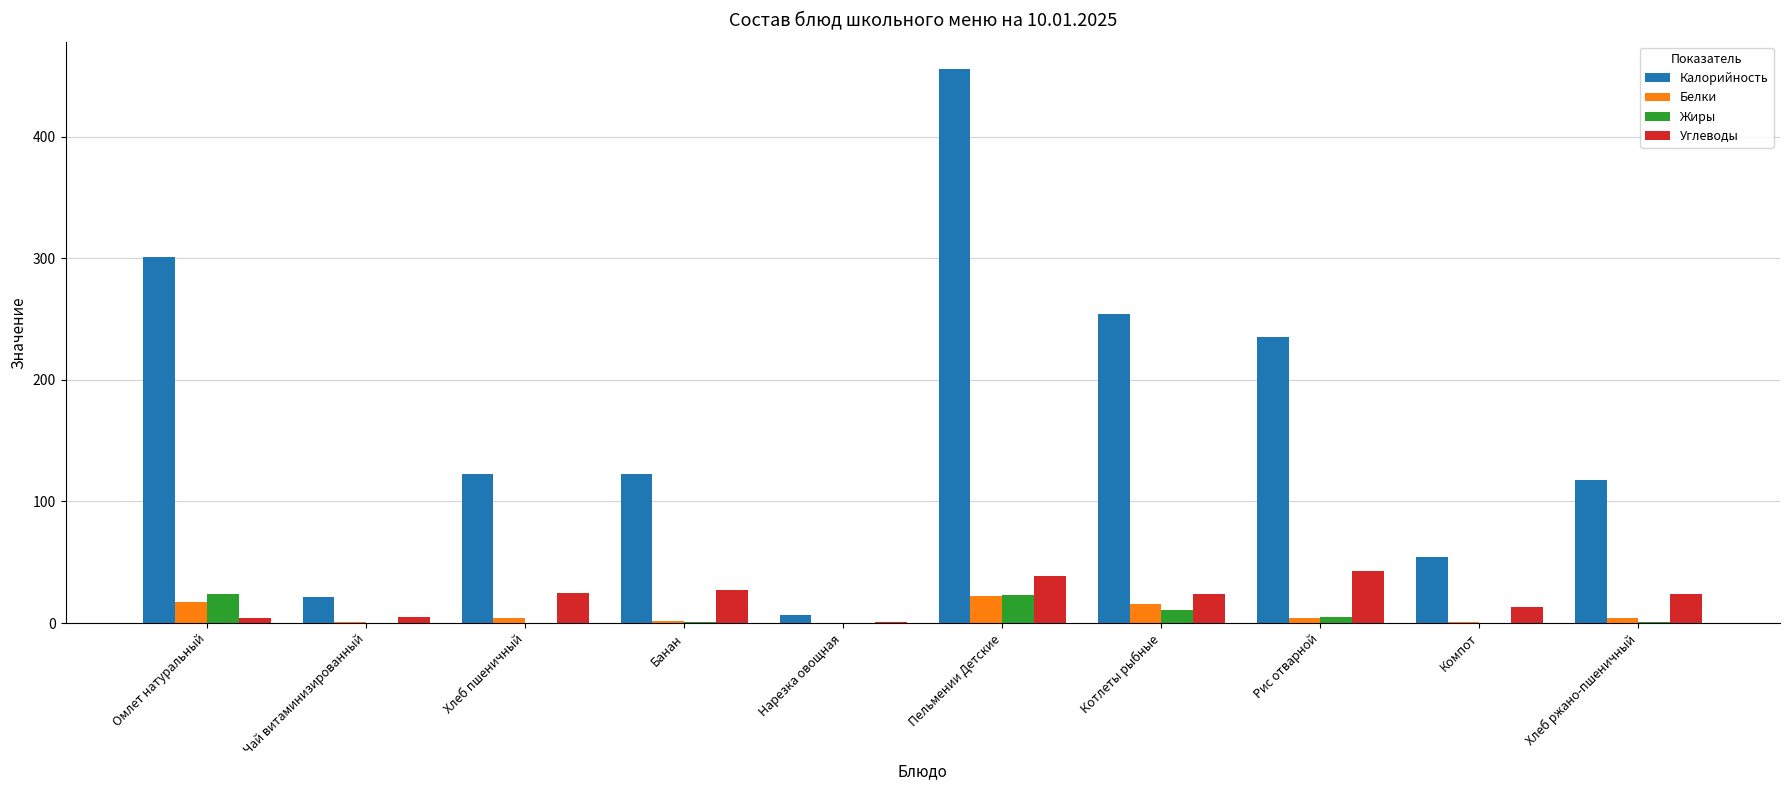

What is the sum of all Углеводы values?

203.8